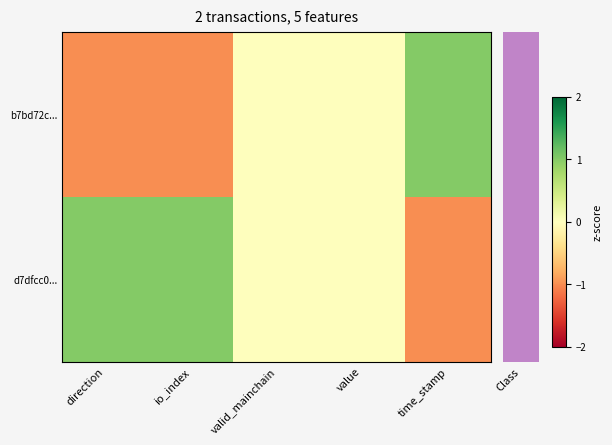

Reading left to right, extract all data points from this chart.

b7bd72c...: direction=-1	io_index=-1	valid_mainchain=0	value=0	time_stamp=1
d7dfcc0...: direction=1	io_index=1	valid_mainchain=0	value=0	time_stamp=-1